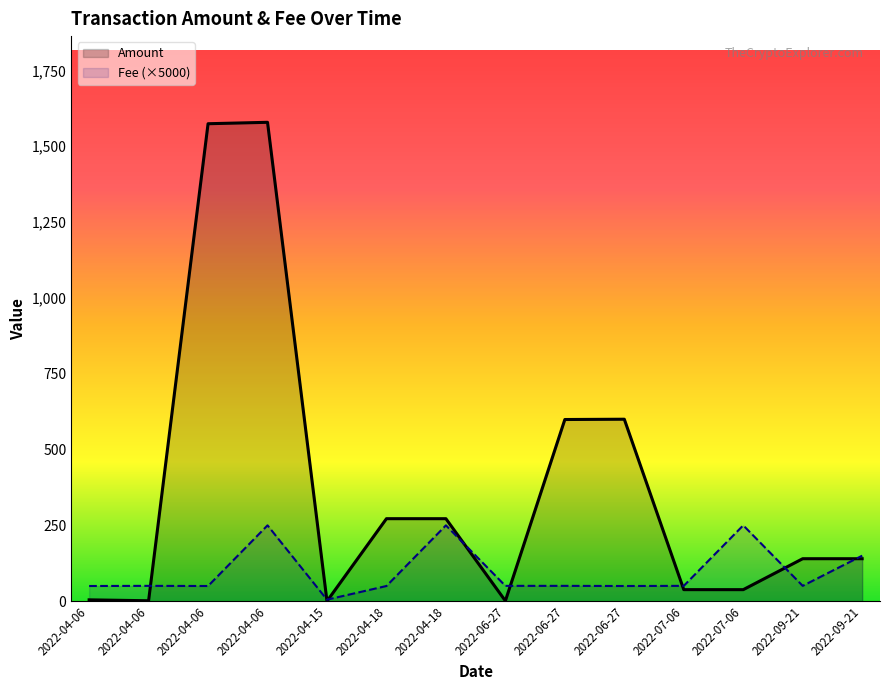

True or false: Fee (×5000) has more than 0 points higher than both neighbors.

True